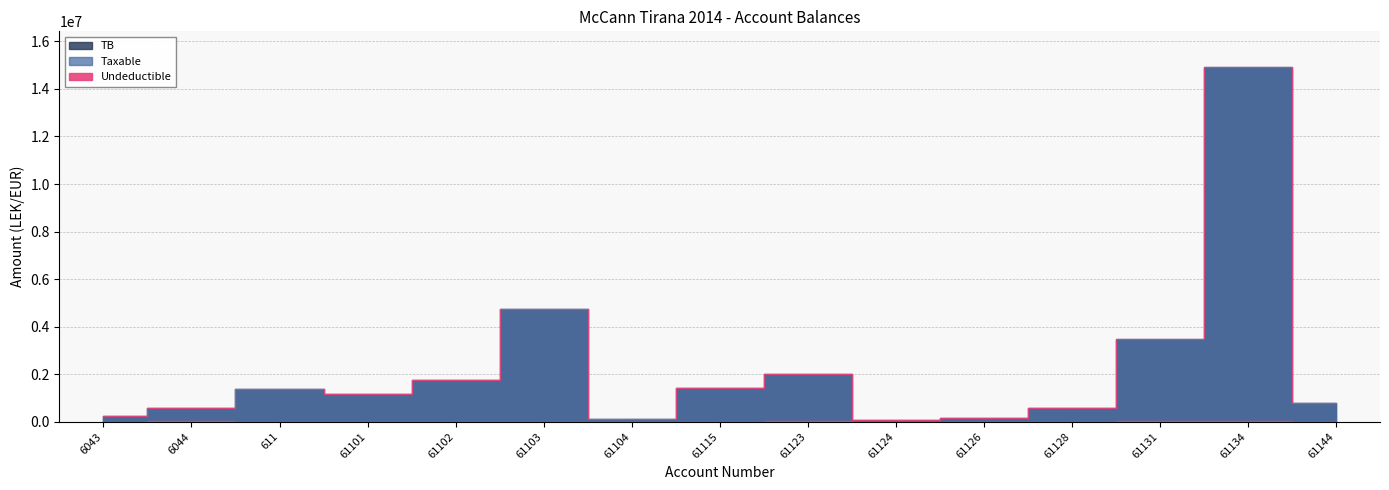

True or false: Taxable and TB cross at least once.

False